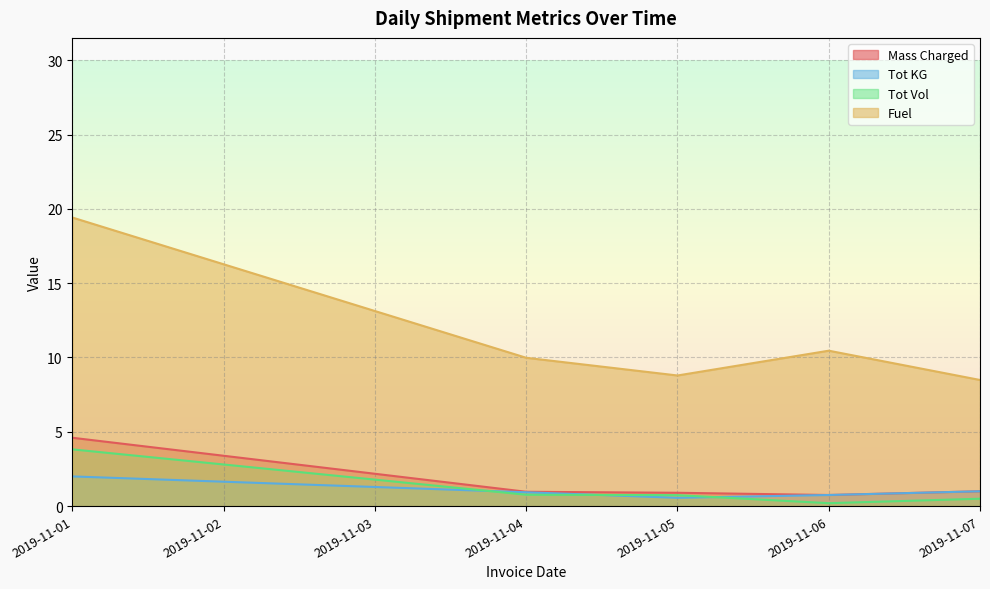

How many series are shown in this chart?

4